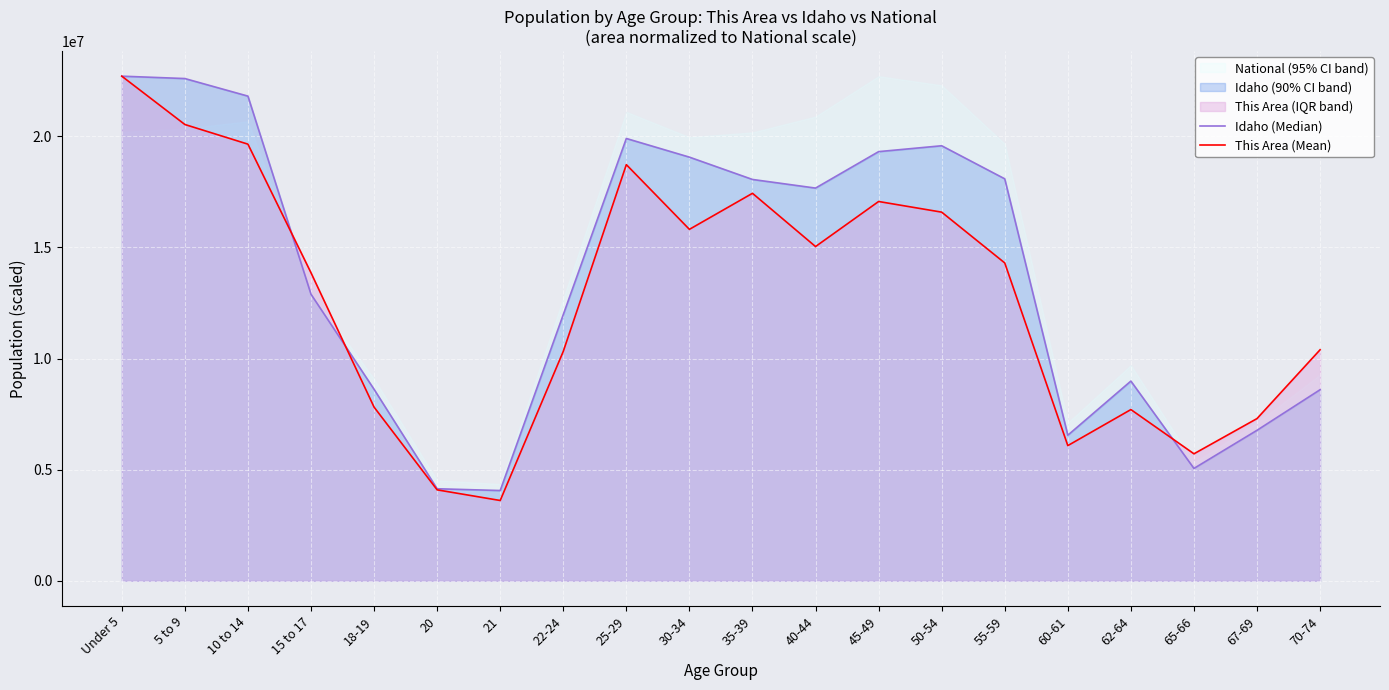

What is the difference between the maximum and minimum values in the Idaho (Median) series?

18647704.4